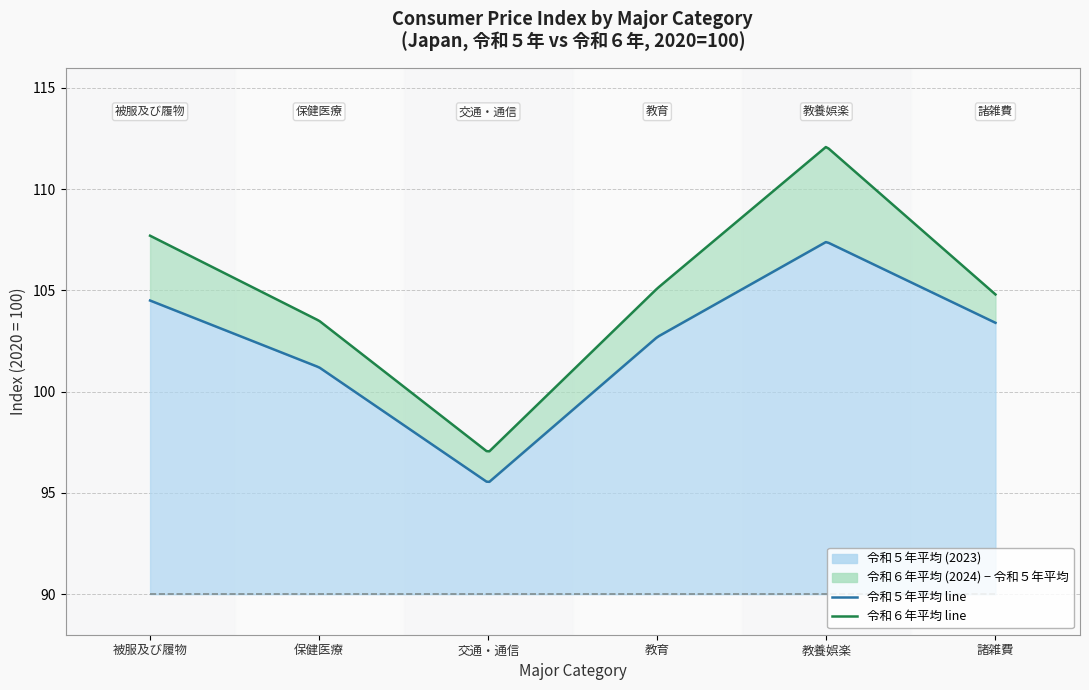

True or false: 令和５年平均 (2023) has a value of 101.2 at 保健医療.

True